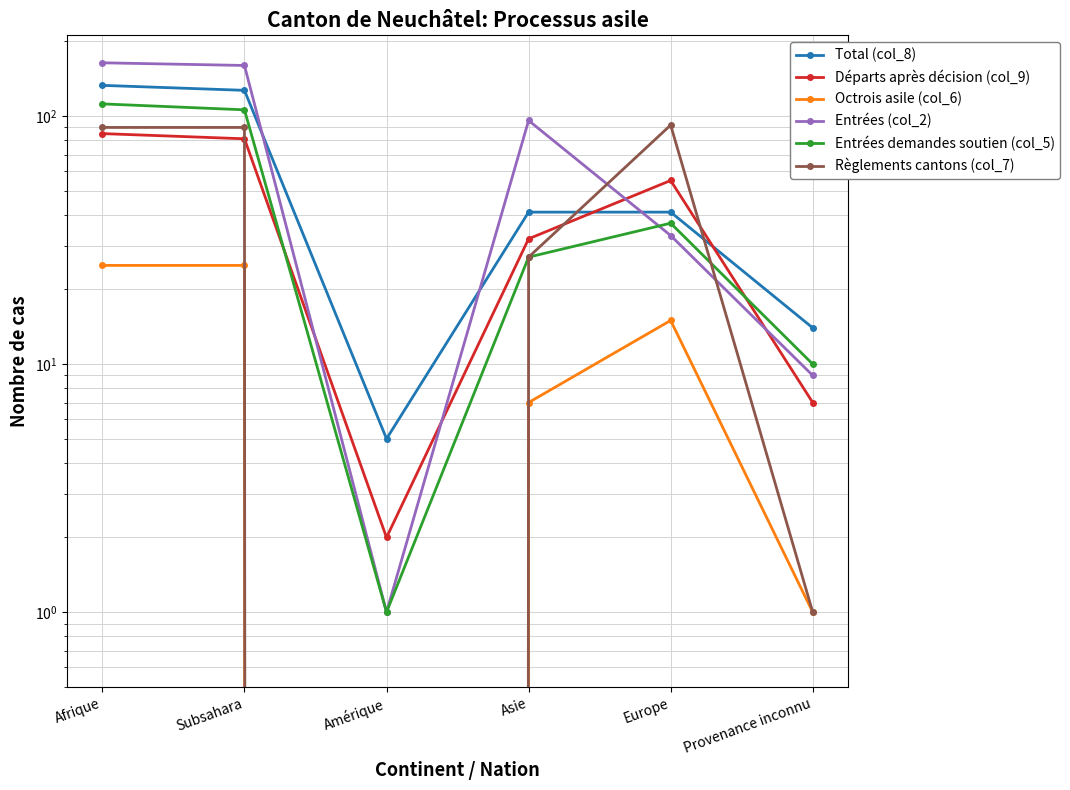

What is the label of the 1st point from the left?

Afrique